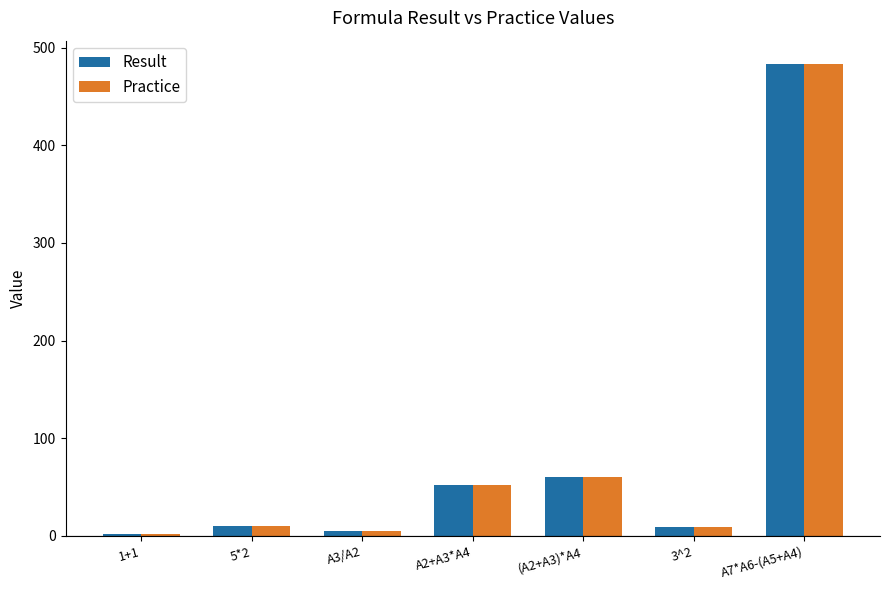

What are all the series names shown in the legend?

Result, Practice